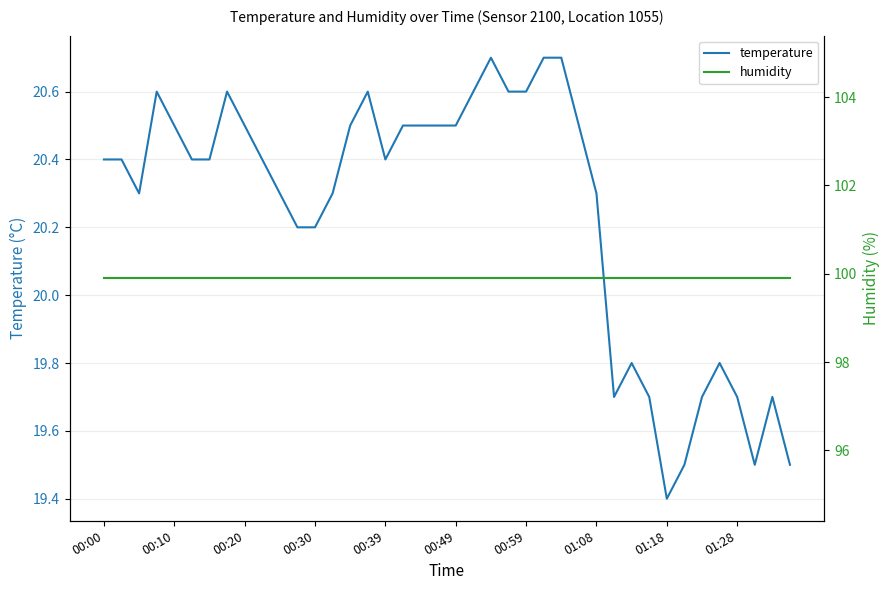

True or false: temperature and humidity intersect in this chart.

False